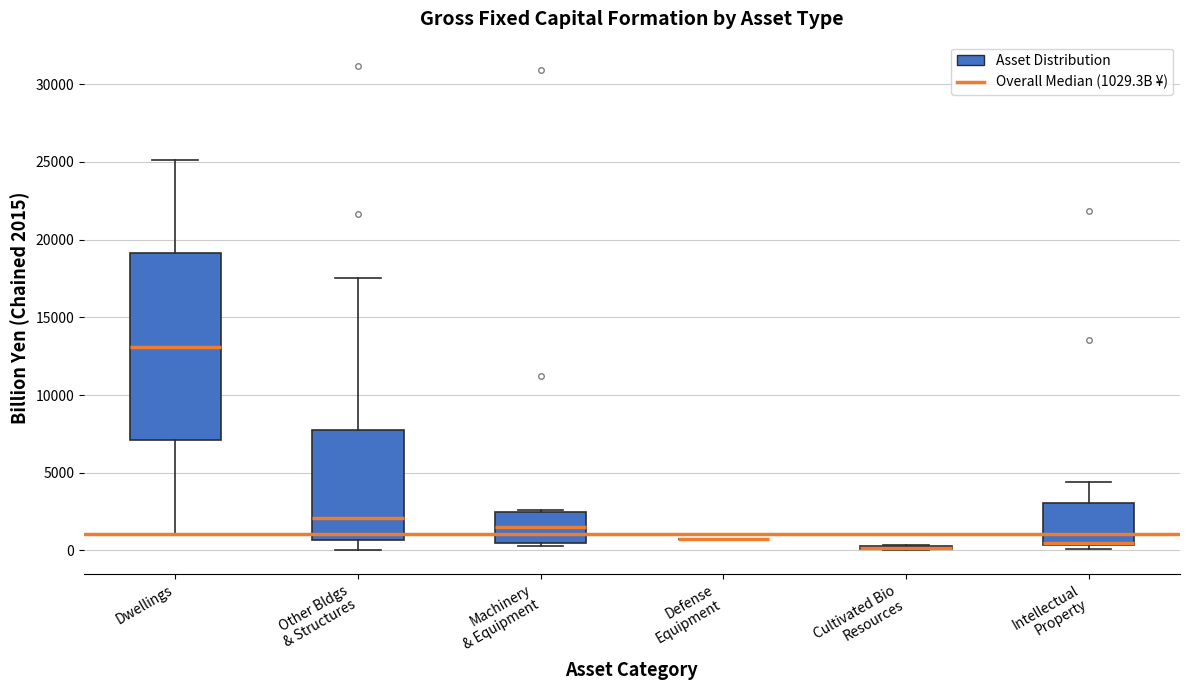

Reading left to right, transcribe this box plot: for each box, give where its median line is, the range the box spans, and where its two whiskers end, as read against the y-axis. The values are not printed on the chart, so give them approximately, as read against the axis.

Dwellings: median 13000, box 7000 to 19000, whiskers 1000 to 25000
Other Bldgs & Structures: median 2000, box 500 to 7500, whiskers 0 to 17500
Machinery & Equipment: median 1500, box 500 to 2500, whiskers 500 (just below the box's lower edge) to 2500
Defense Equipment: box collapsed to a line at 500, whiskers 500 to 500
Cultivated Bio Resources: box collapsed to a line at 0, whiskers 0 to 500
Intellectual Property: median 500, box 500 to 3000, whiskers 0 to 4500